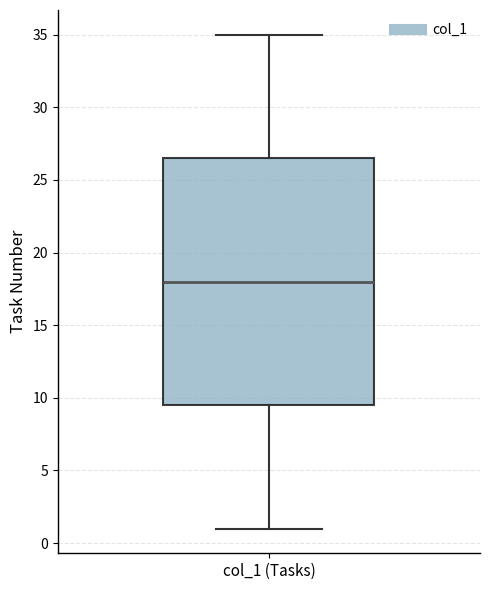

Transcribe this box plot: give where the median line is, the range the box spans, and where the two whiskers end, as read against the y-axis. The values are not printed on the chart, so give them approximately, as read against the axis.

median 18.0, box 9.5 to 26.5, whiskers 1.0 to 35.0